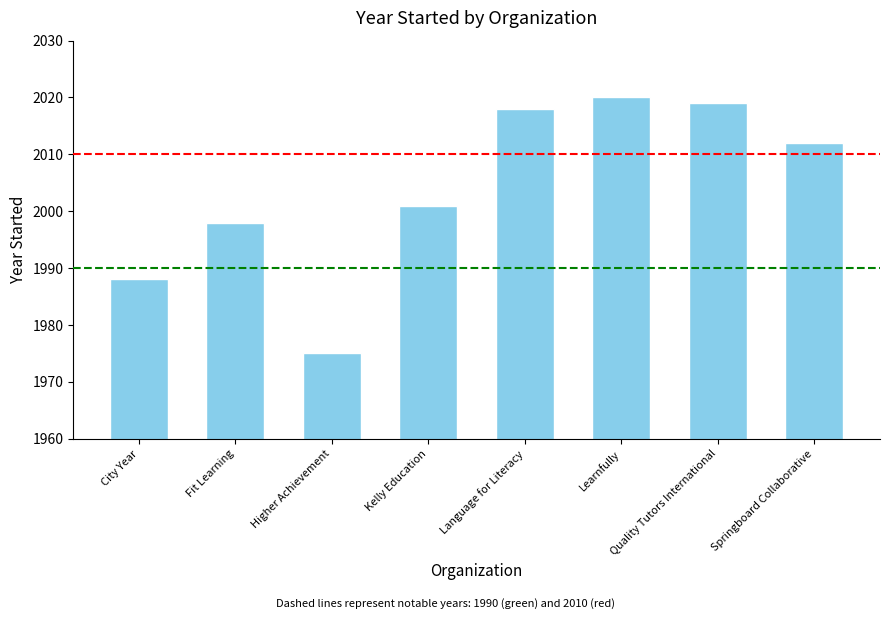

What is the sum of all values?

16031